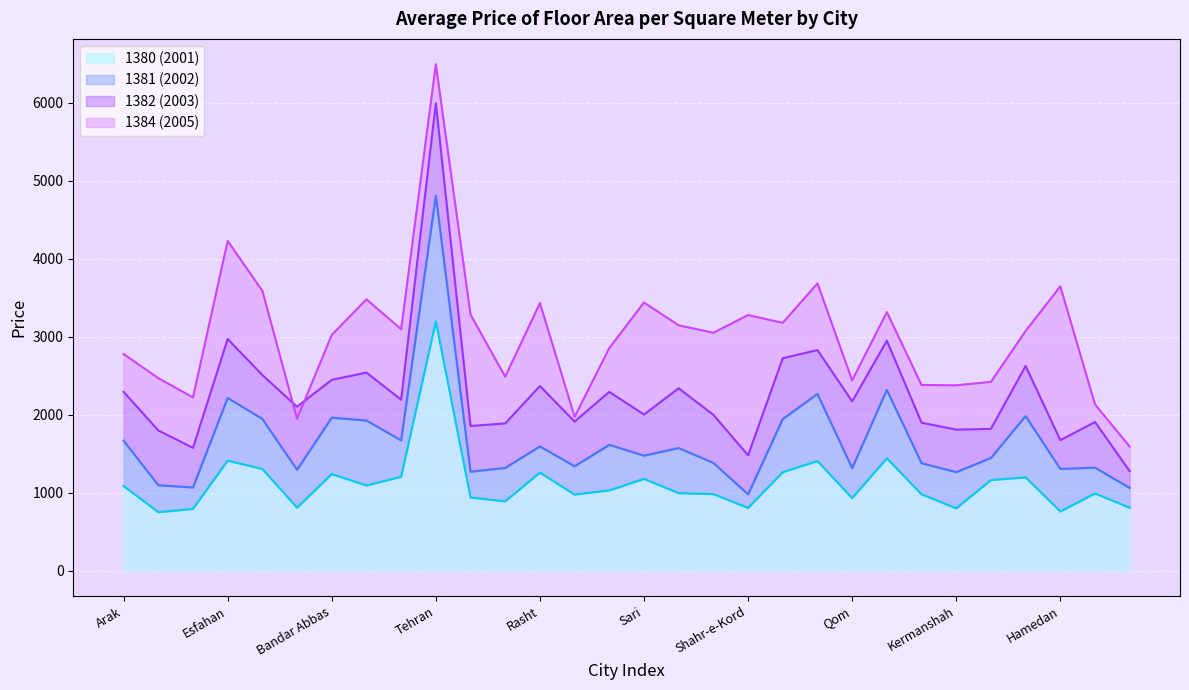

What is the total value across all series at Kerman?

6637